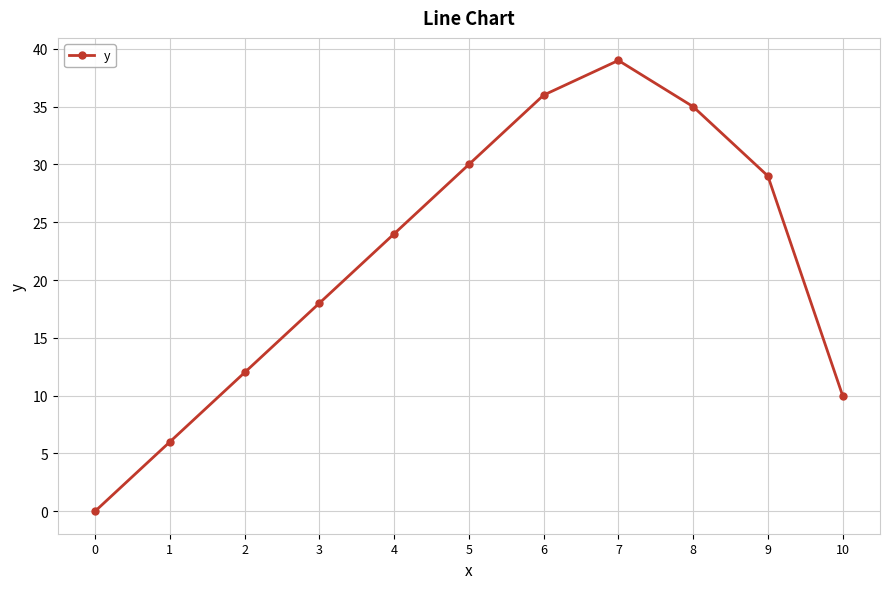

Reading right to left, list all the values displayed in this chart.

10	29	35	39	36	30	24	18	12	6	0